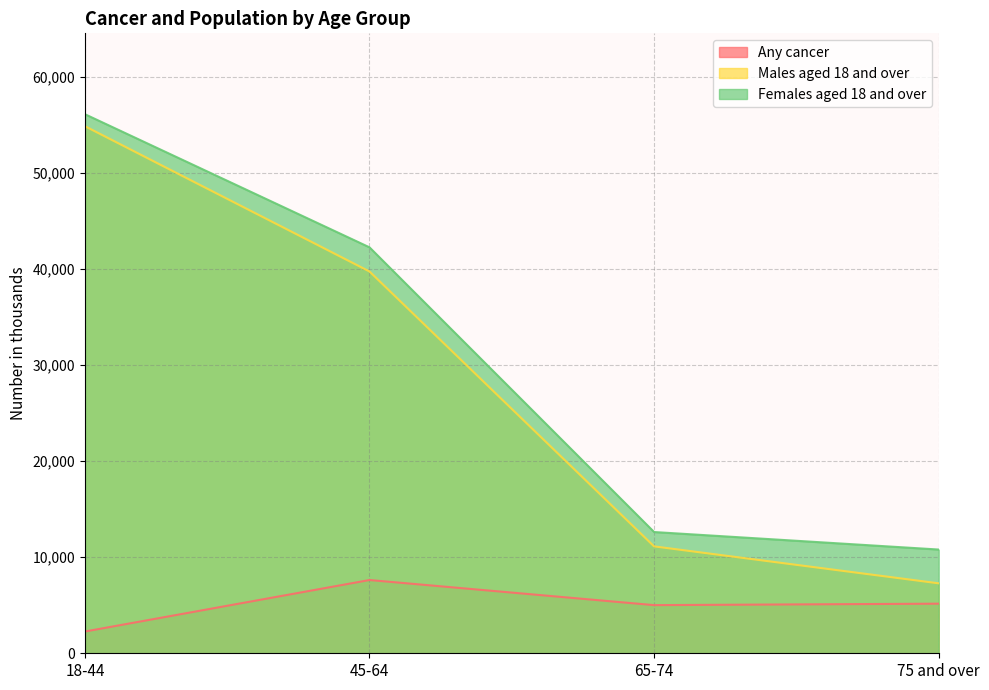

True or false: Males aged 18 and over and Females aged 18 and over cross at least once.

False